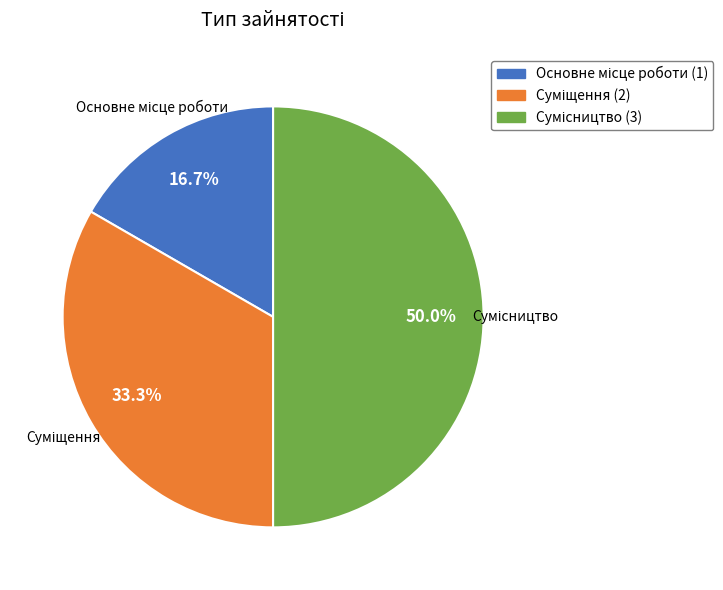

Which category has the biggest portion of the pie?

Сумісництво